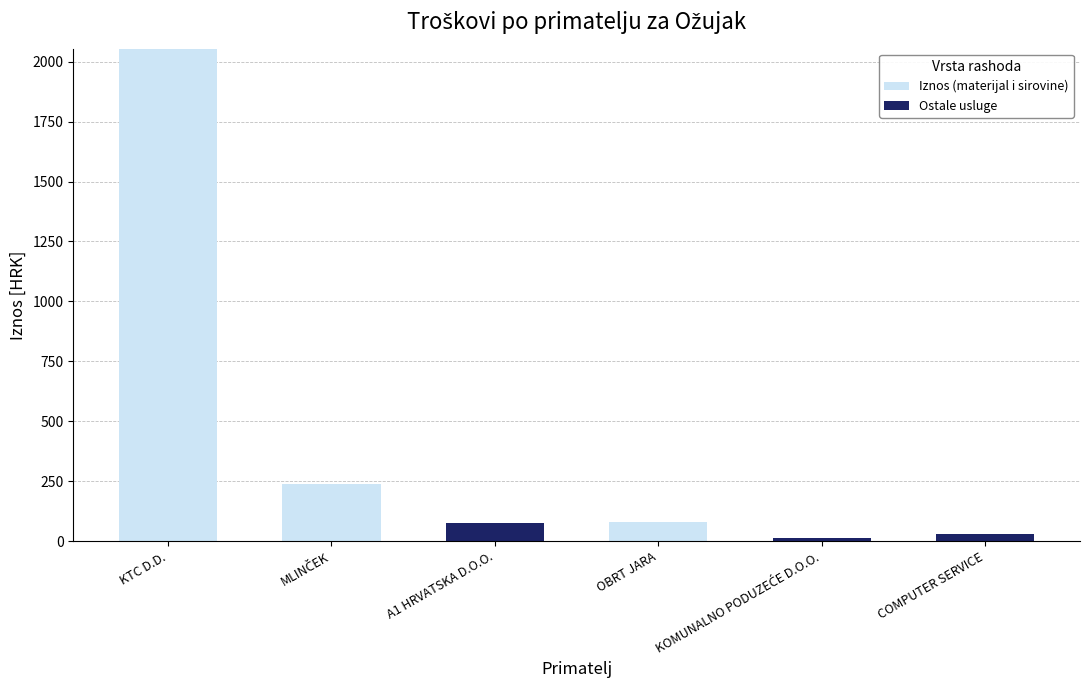

What is the sum of all Iznos (materijal i sirovine) values?

2374.4